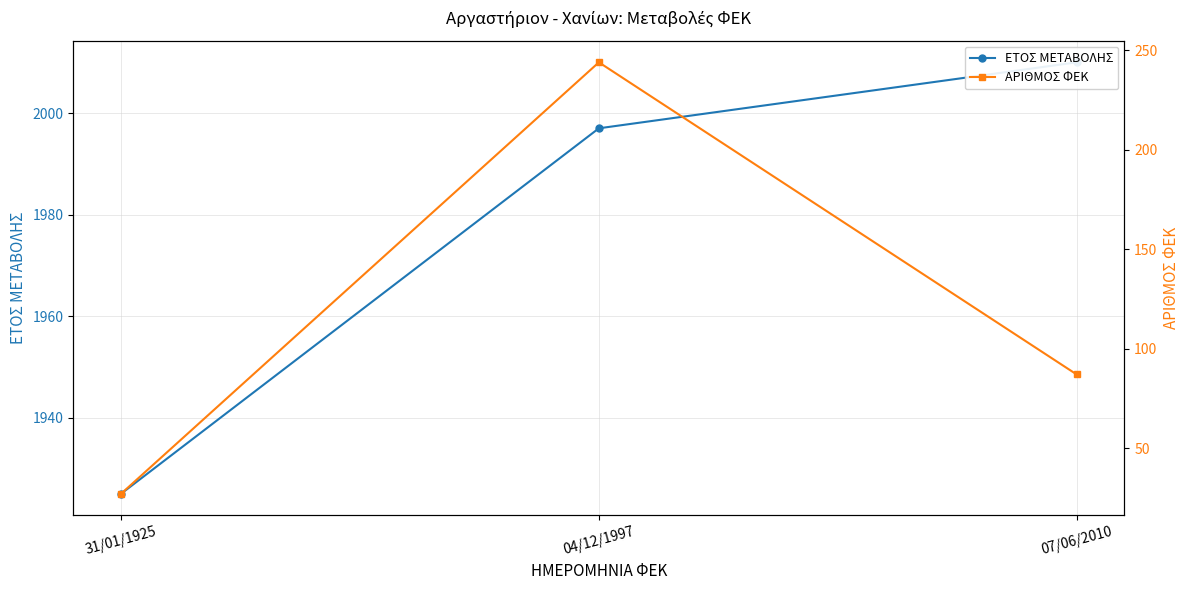

What is the difference between the maximum and second lowest values in the ΕΤΟΣ ΜΕΤΑΒΟΛΗΣ series?

13